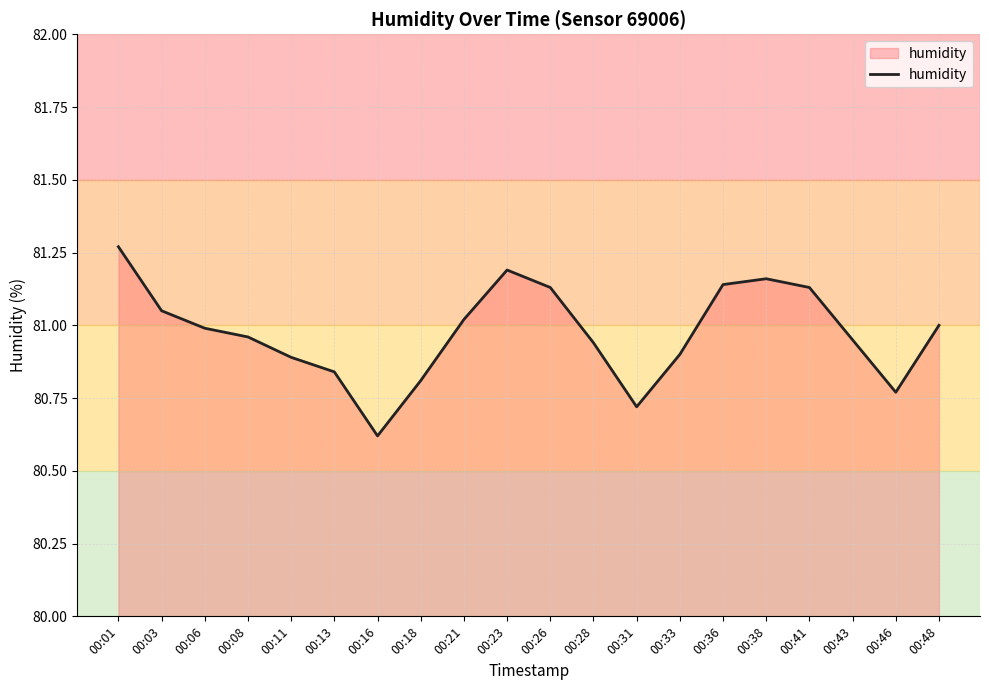

True or false: the data shows 80.8 at 00:46.

True